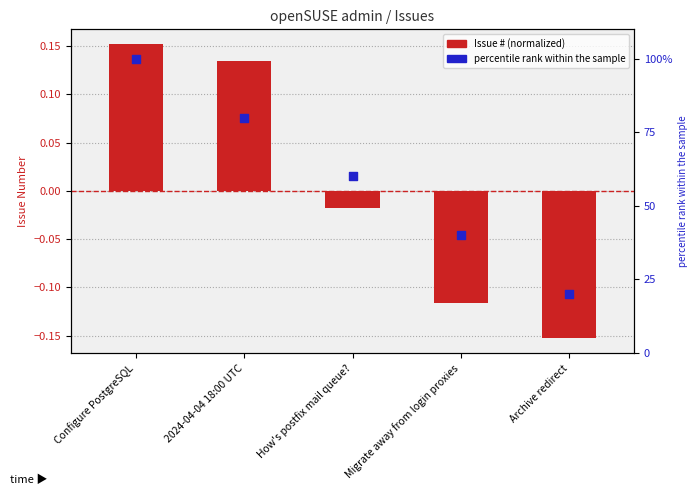

Which series has the widest spread of Y values?

percentile rank within the sample